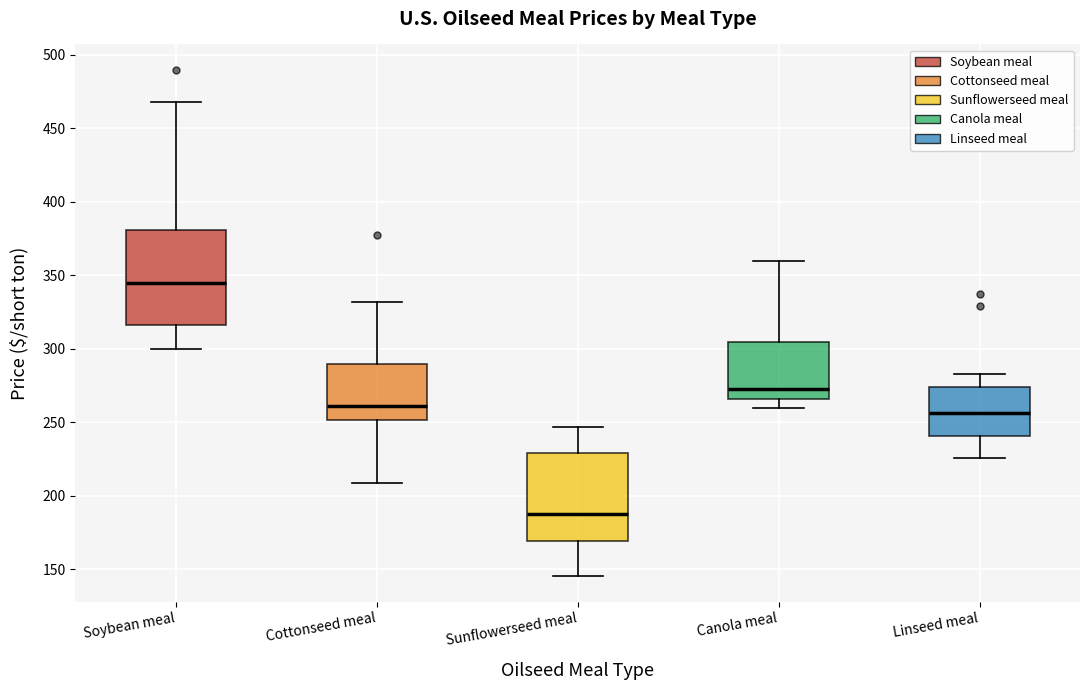

Reading left to right, read every box against the y-axis: the position of its median line, the range the box covers, and the ends of its whiskers. The values are not printed on the chart, so give them approximately, as read against the axis.

Soybean meal: median 345, box 315 to 380, whiskers 300 to 470
Cottonseed meal: median 260, box 250 to 290, whiskers 210 to 330
Sunflowerseed meal: median 190, box 170 to 230, whiskers 145 to 245
Canola meal: median 275, box 265 to 305, whiskers 260 to 360
Linseed meal: median 255, box 240 to 275, whiskers 225 to 280